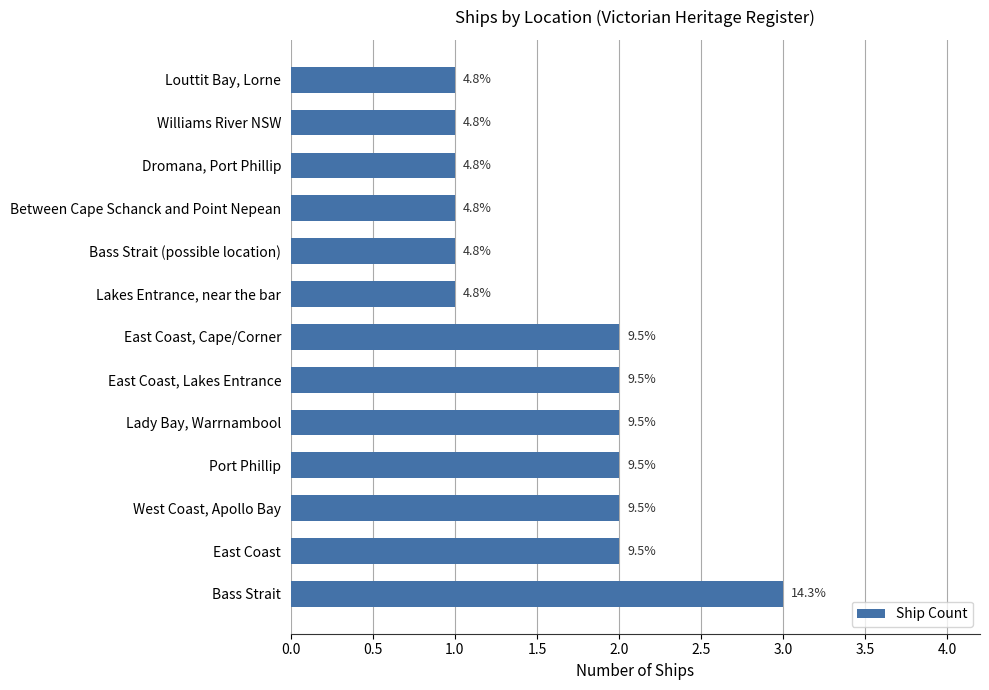

How many bars are there in total?

13